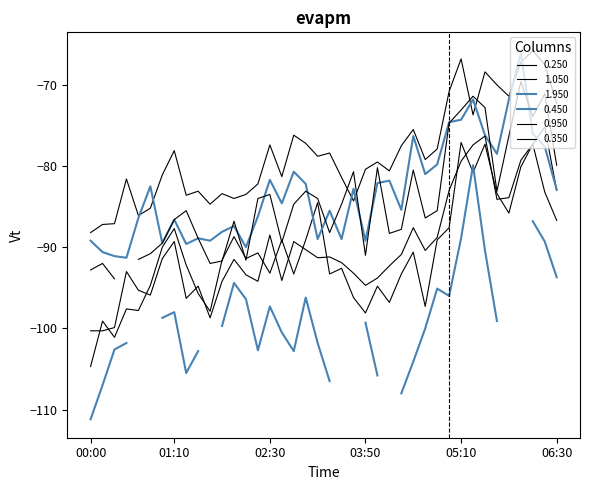

What is the approximate value of 0.250 at 04:20?

-77.5